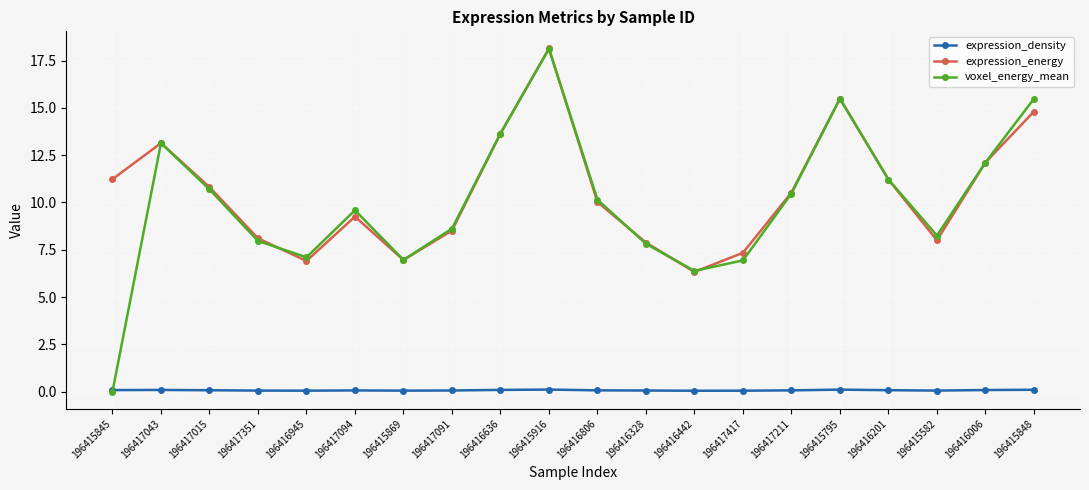

How many interior local peaks does the voxel_energy_mean series have?

4